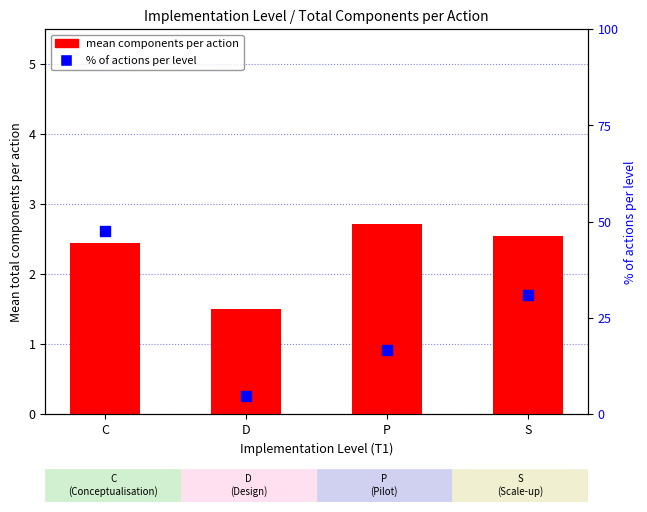

At which category is the sum across all series the highest?

C